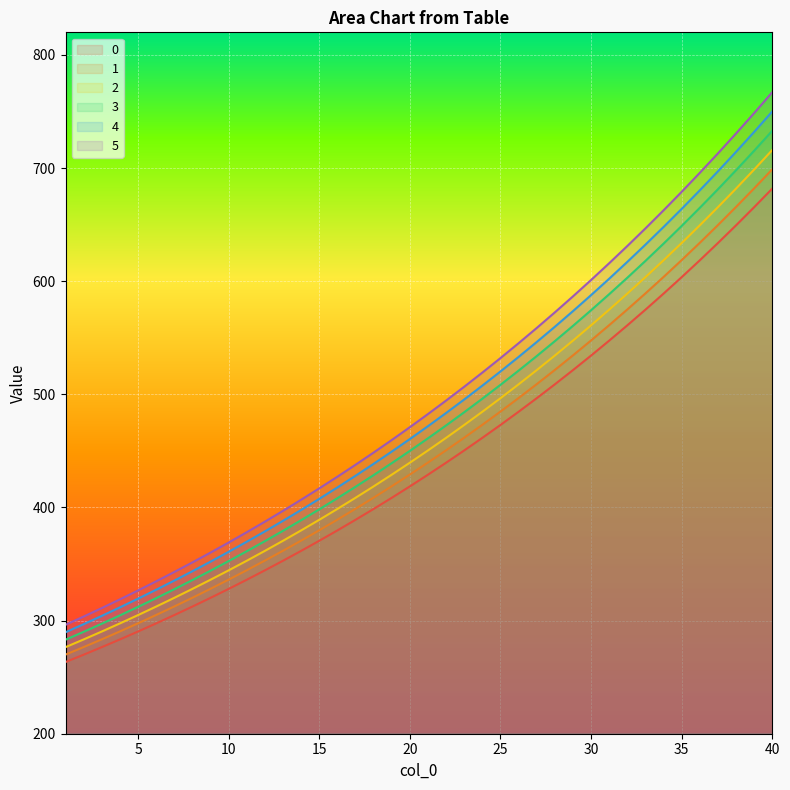

True or false: 1 has more than 1 points higher than both neighbors.

False